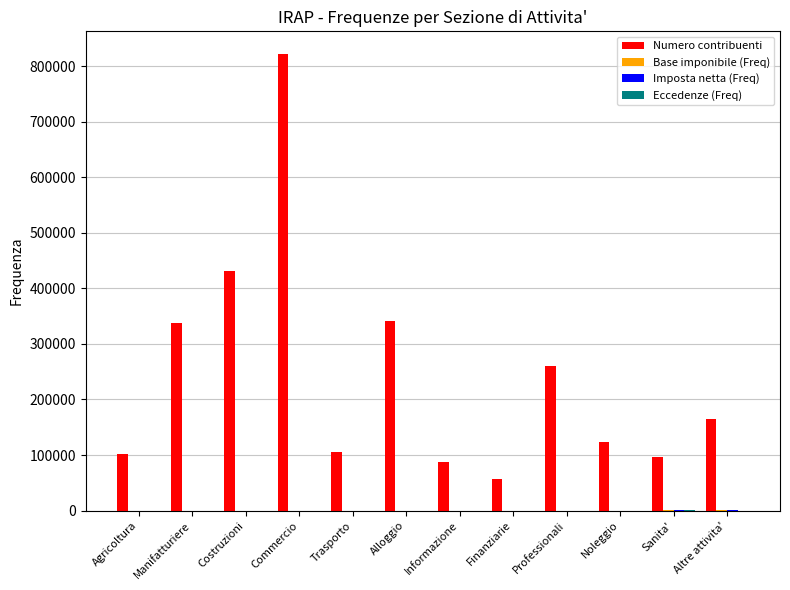

Are the bars horizontal?

No